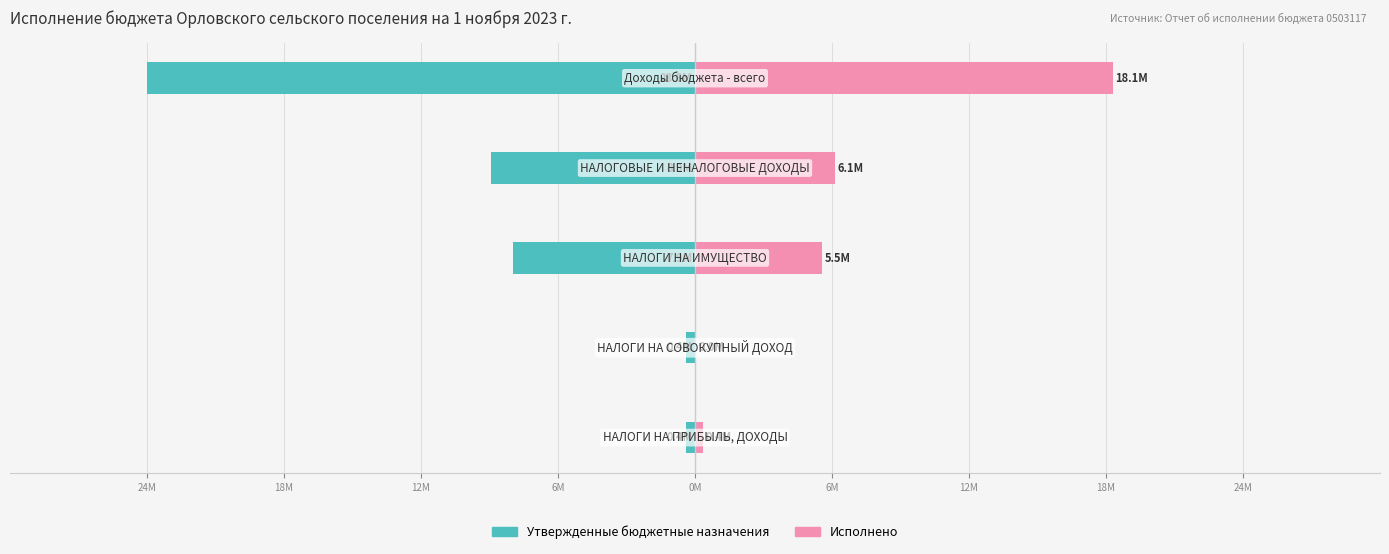

Which has a higher value, 0M or 6M?

6M